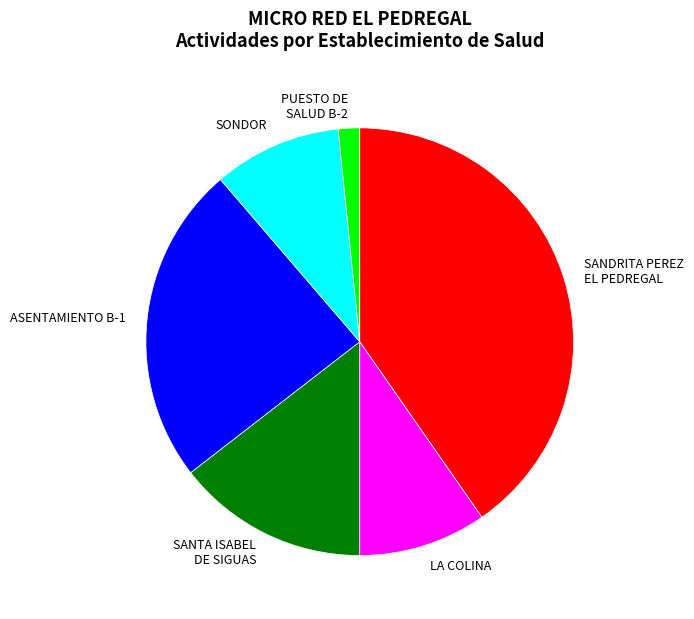

Which category has the biggest portion of the pie?

SANDRITA PEREZ EL PEDREGAL